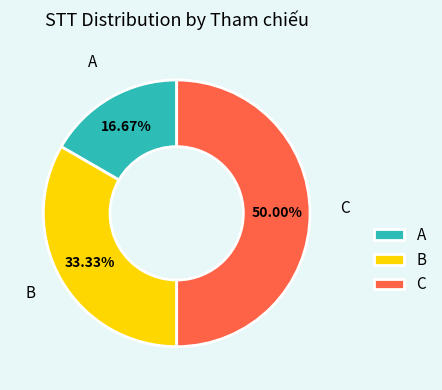

Count the number of slices in the pie.

3